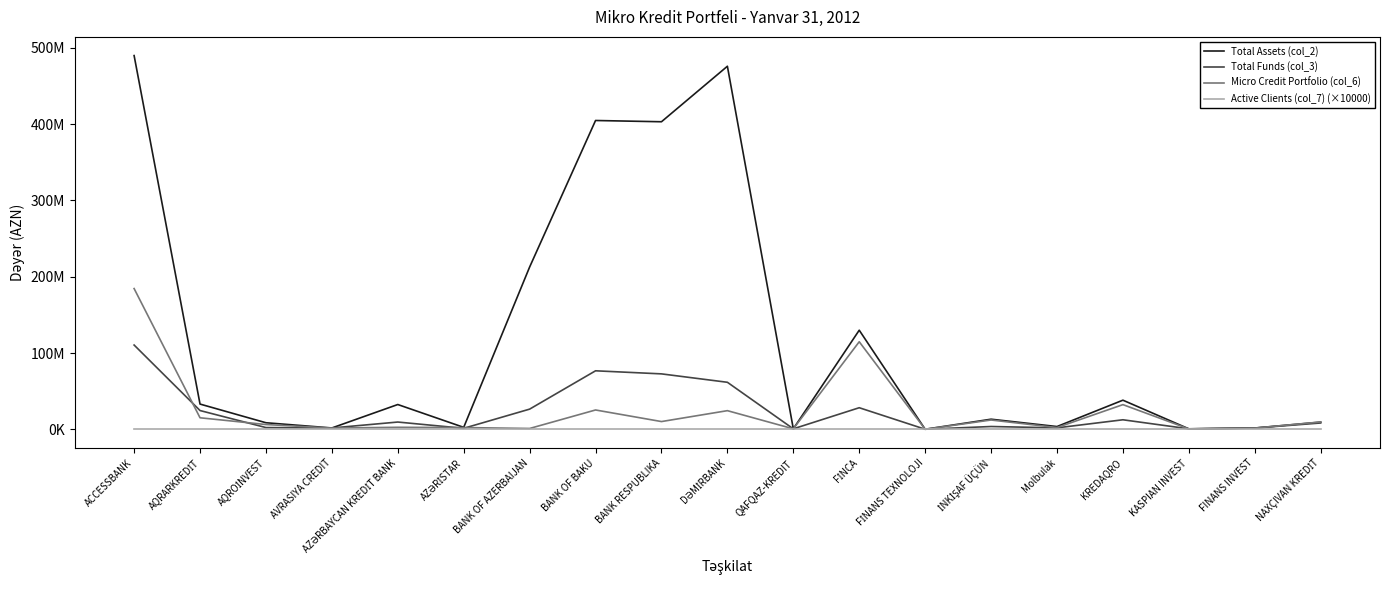

At which category is the sum across all series the highest?

ACCESSBANK